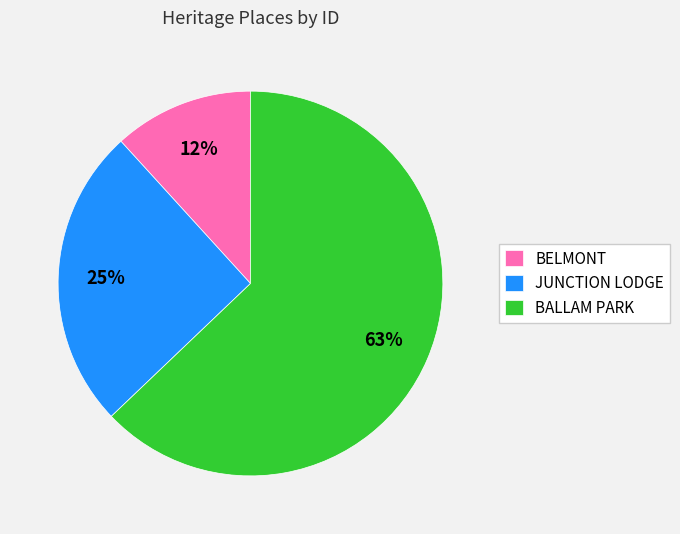

Is it true that JUNCTION LODGE is 38% of the pie?

False